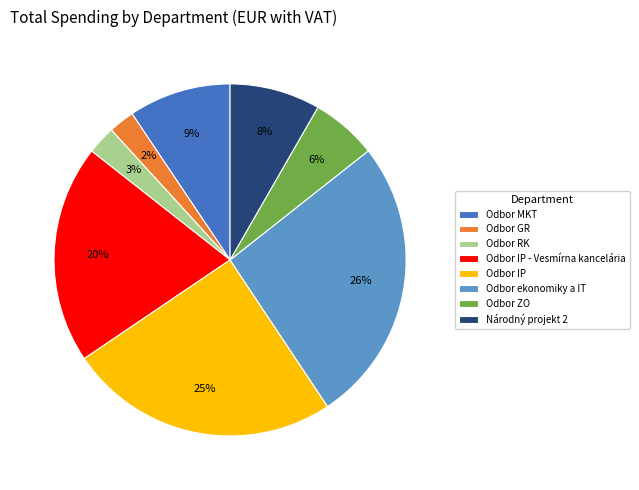

Which category has the biggest portion of the pie?

Odbor ekonomiky a IT